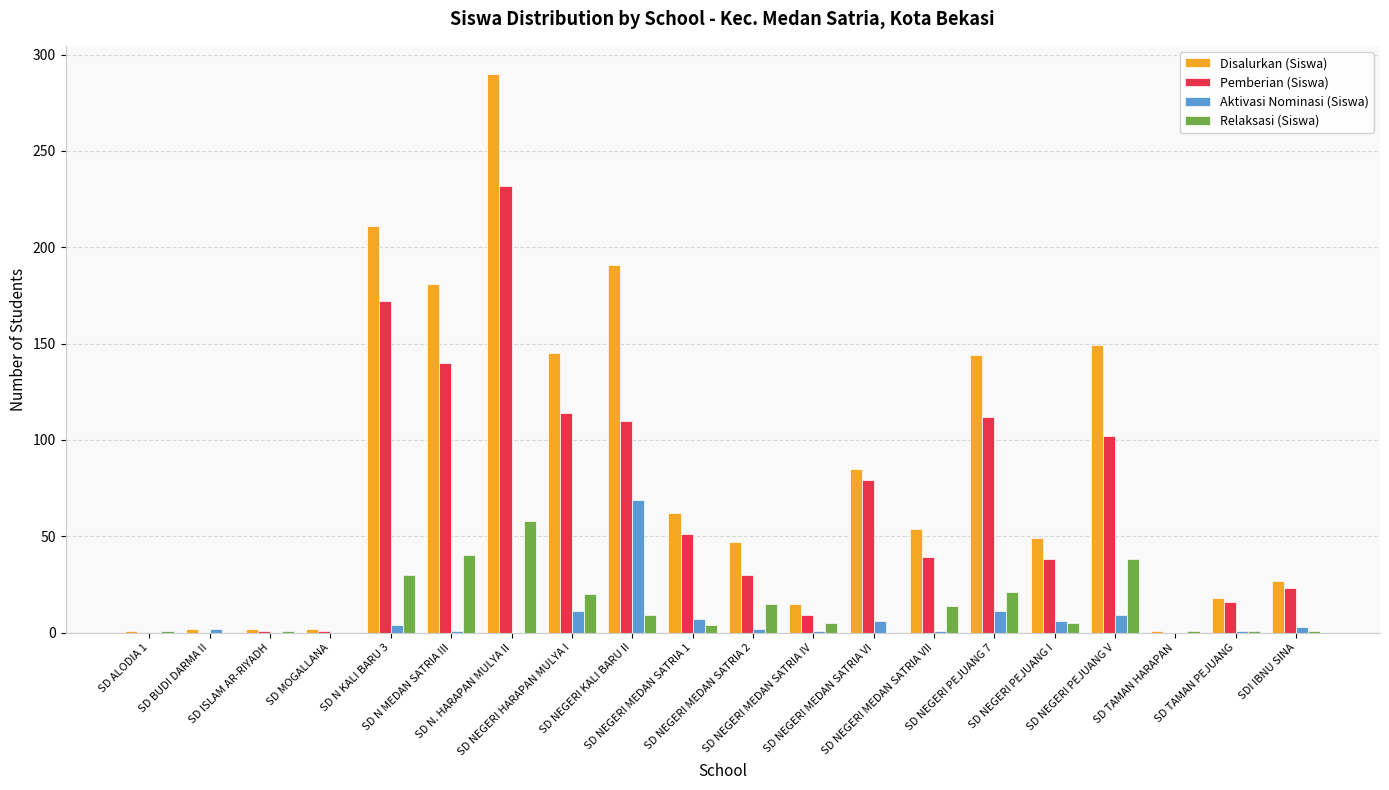

Read the Disalurkan (Siswa) value at SD NEGERI PEJUANG 7, to the nearest 50.

150